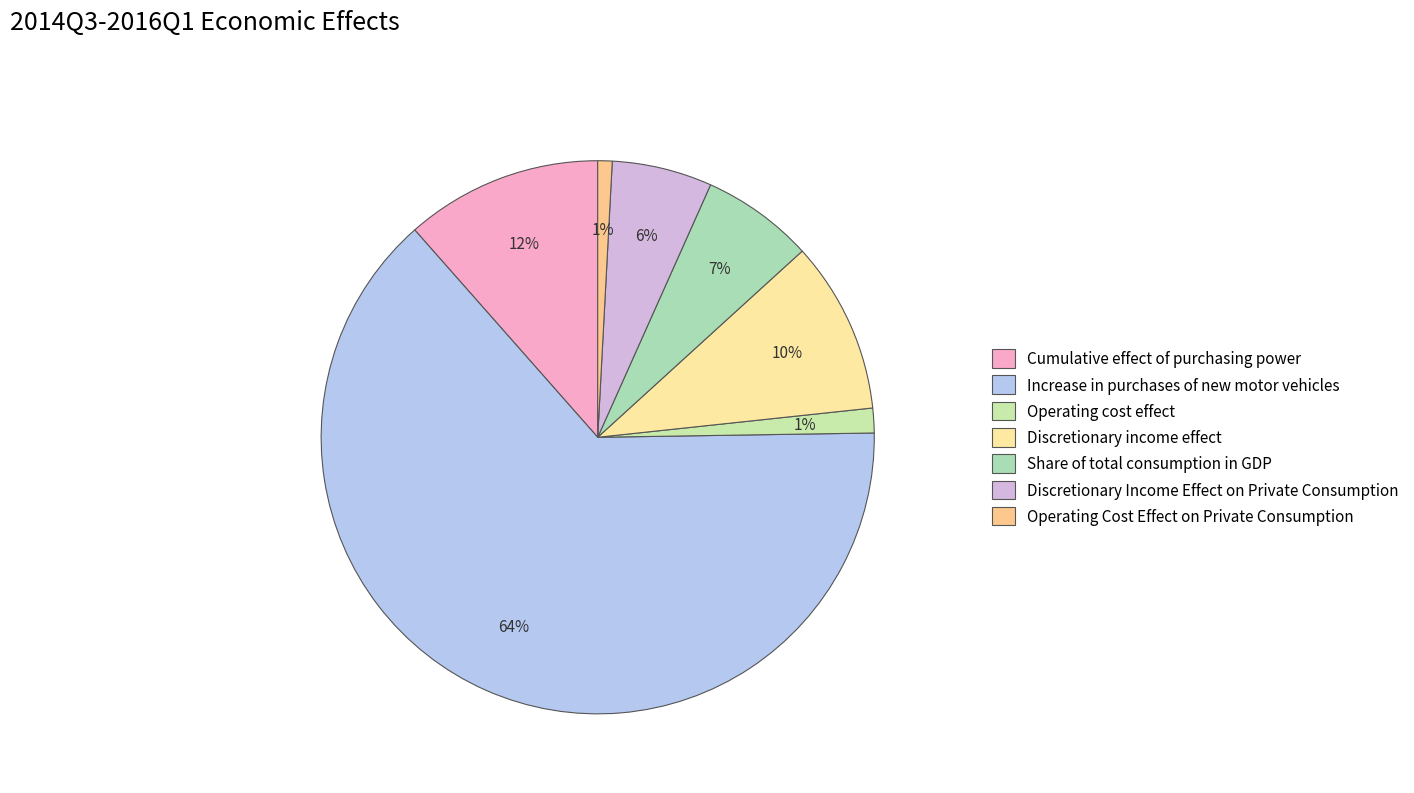

Count the number of slices in the pie.

7